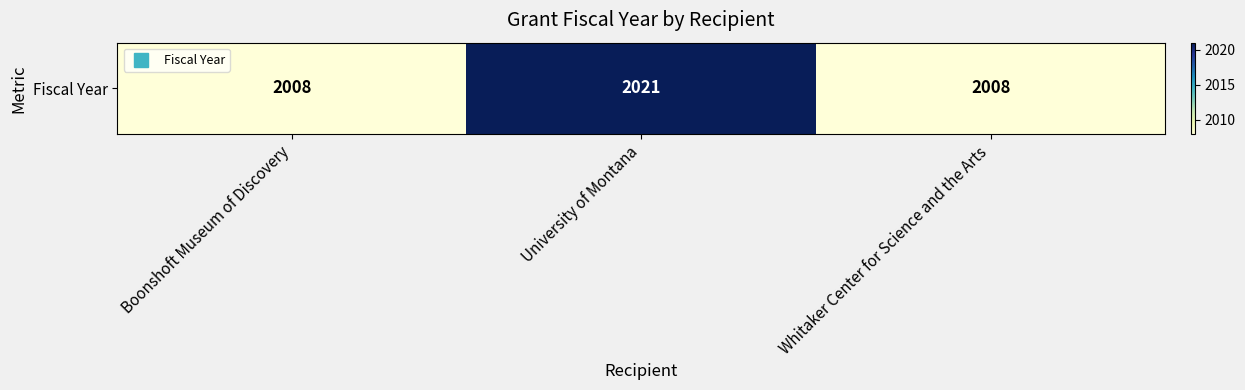

What is the minimum value shown in the chart?

2008